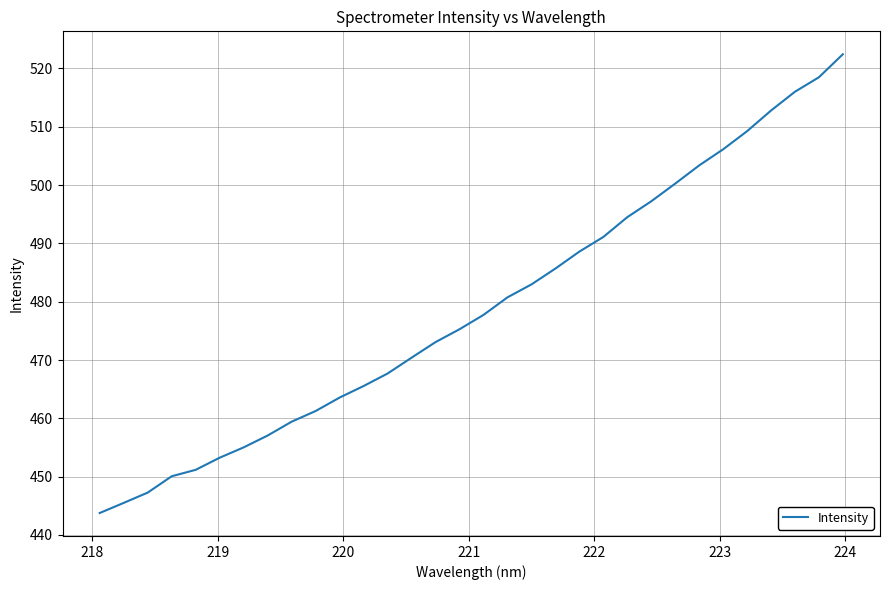

What is the maximum value shown in the chart?

522.4